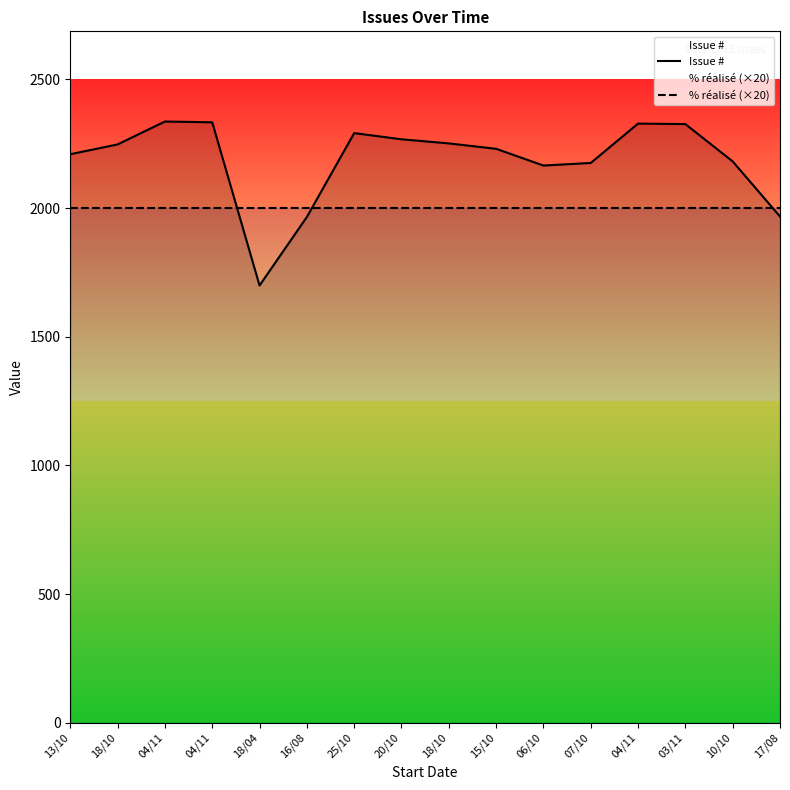

Where do Issue # and % réalisé (×20) first cross each other?

04/11 and 18/04